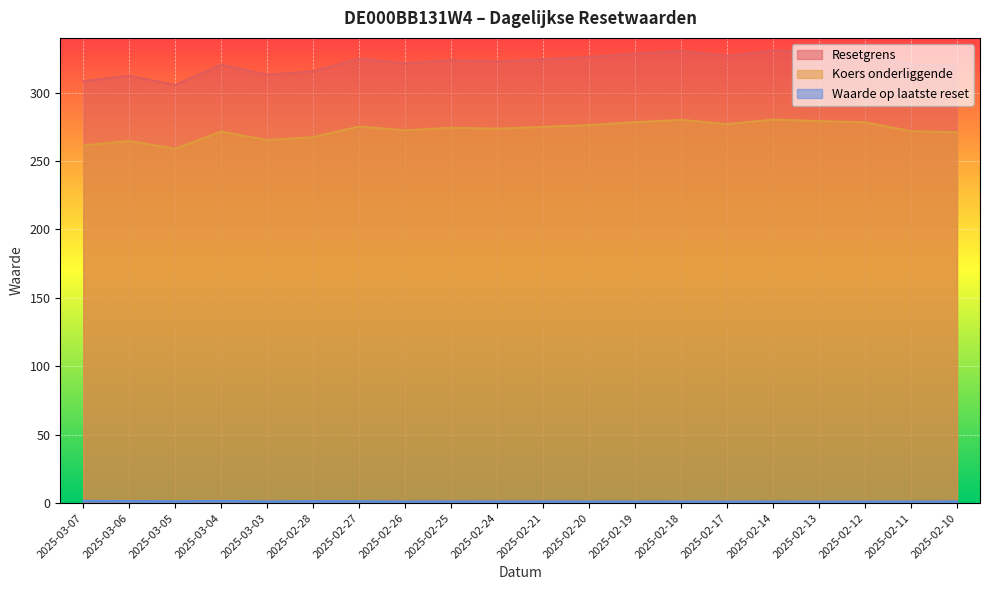

Is it true that Resetgrens equals 211.6 at 2025-03-05?

False